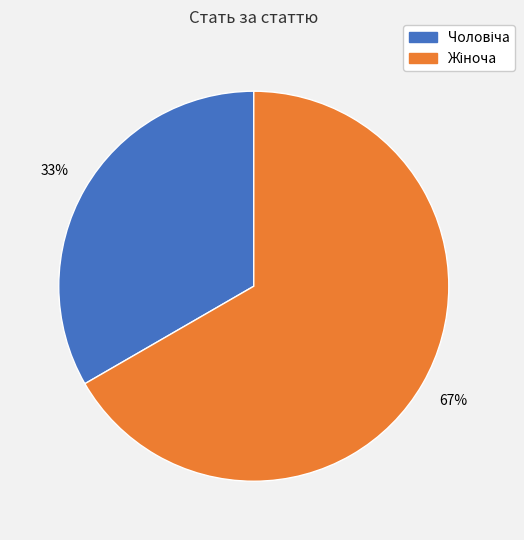

Does any single category account for the majority?

Yes